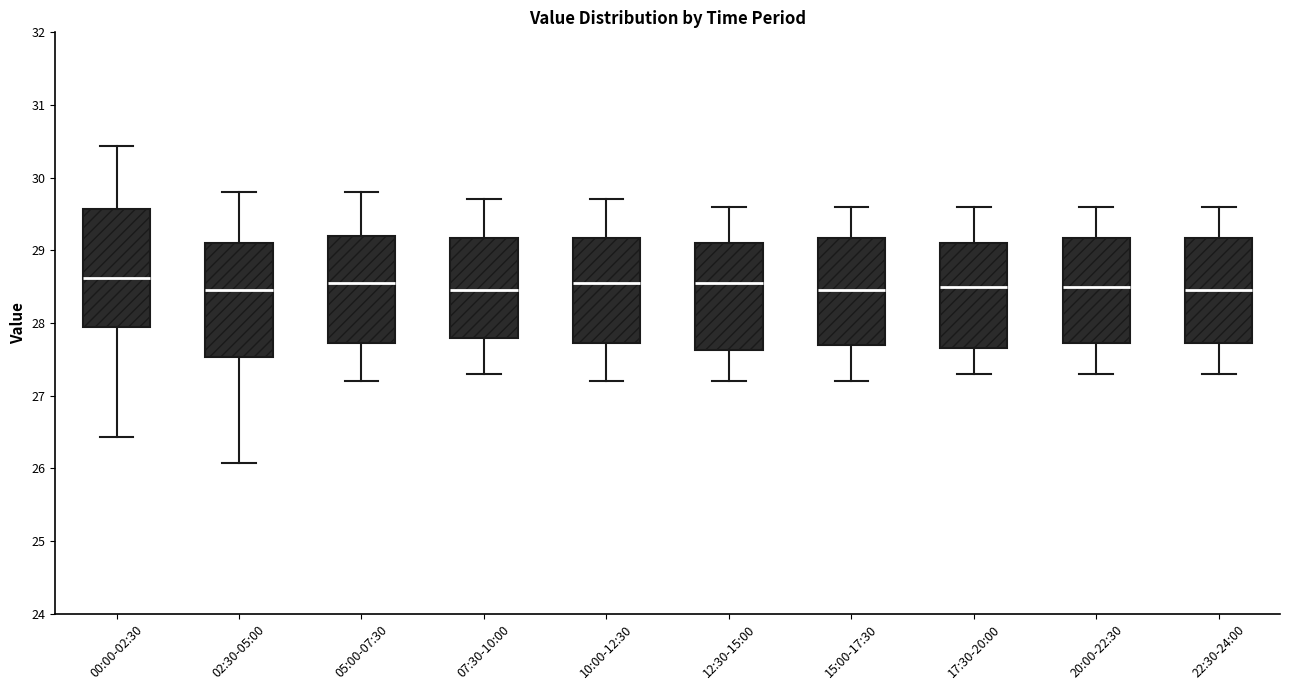

Reading left to right, transcribe this box plot: for each box, give where its median line is, the range the box spans, and where its two whiskers end, as read against the y-axis. The values are not printed on the chart, so give them approximately, as read against the axis.

00:00-02:30: median 28.6, box 27.9 to 29.6, whiskers 26.4 to 30.4
02:30-05:00: median 28.5, box 27.5 to 29.1, whiskers 26.1 to 29.8
05:00-07:30: median 28.6, box 27.7 to 29.2, whiskers 27.2 to 29.8
07:30-10:00: median 28.5, box 27.8 to 29.2, whiskers 27.3 to 29.7
10:00-12:30: median 28.6, box 27.7 to 29.2, whiskers 27.2 to 29.7
12:30-15:00: median 28.6, box 27.6 to 29.1, whiskers 27.2 to 29.6
15:00-17:30: median 28.5, box 27.7 to 29.2, whiskers 27.2 to 29.6
17:30-20:00: median 28.5, box 27.7 to 29.1, whiskers 27.3 to 29.6
20:00-22:30: median 28.5, box 27.7 to 29.2, whiskers 27.3 to 29.6
22:30-24:00: median 28.5, box 27.7 to 29.2, whiskers 27.3 to 29.6